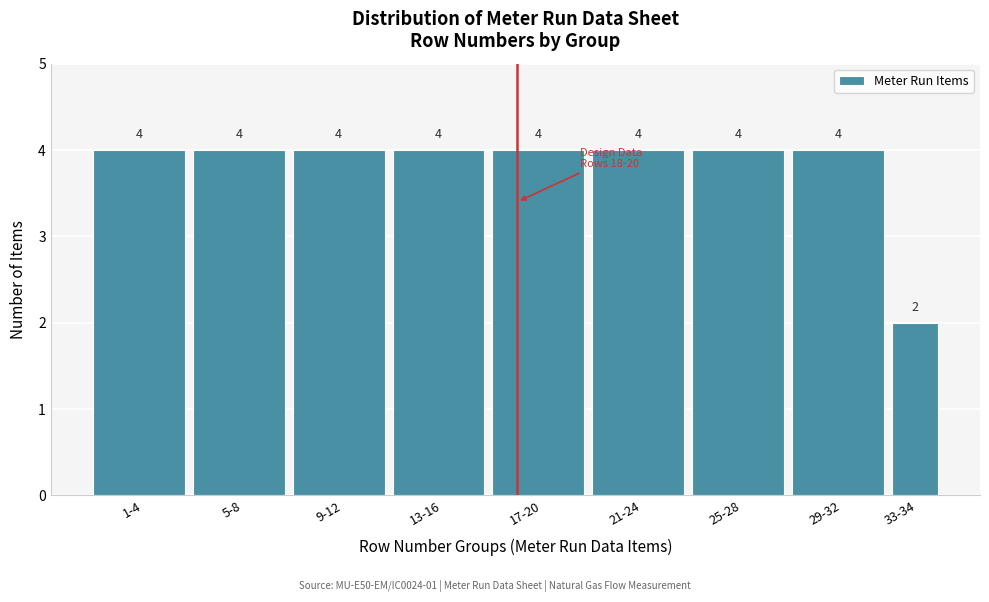

Reading right to left, extract all data points from this chart.

33-34=2	29-32=4	25-28=4	21-24=4	17-20=4	13-16=4	9-12=4	5-8=4	1-4=4